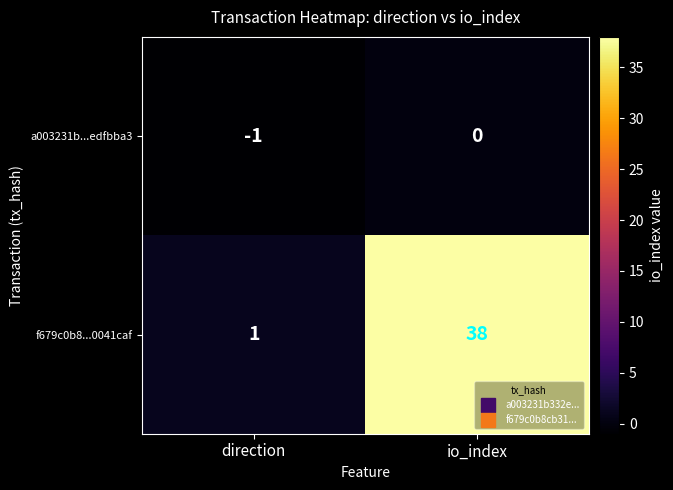

Reading left to right, transcribe all the data shown in this chart.

a003231b...edfbba3: -1	0
f679c0b8...0041caf: 1	38